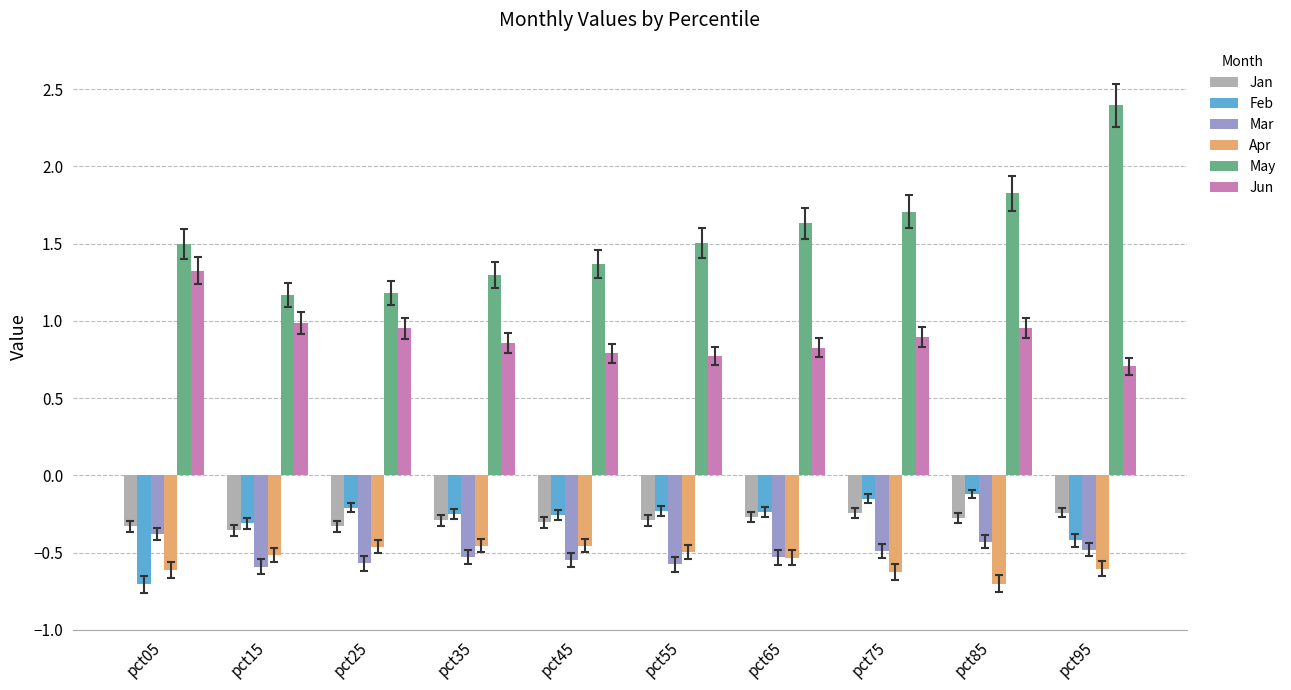

The value of Jan at pct95 is -0.4. True or false?

False